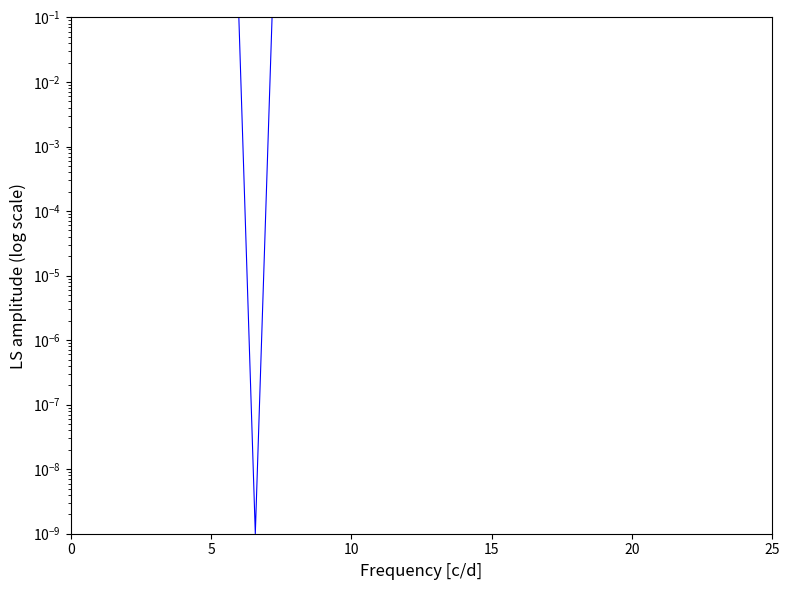

Count the number of data series in this chart.

1